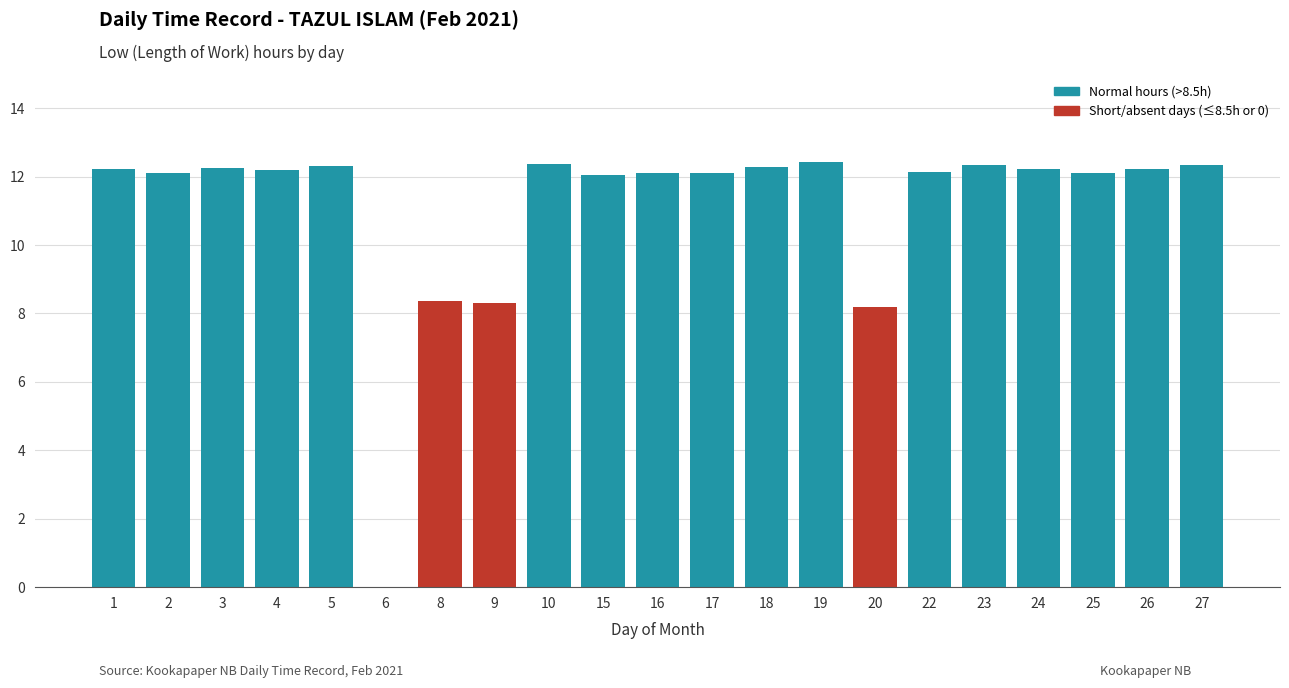

Between 10 and 9, which is larger?

10